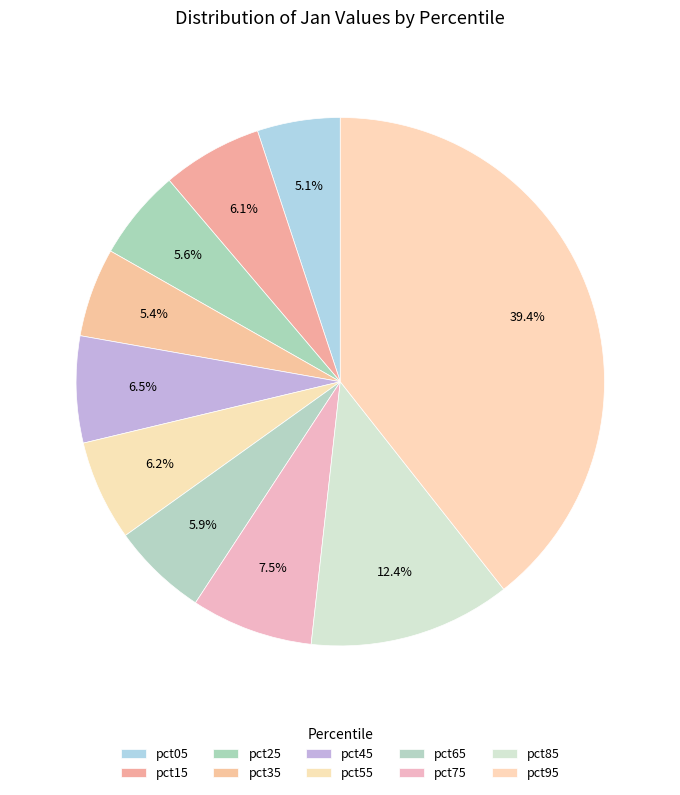

Between pct45 and pct95, which is larger?

pct95